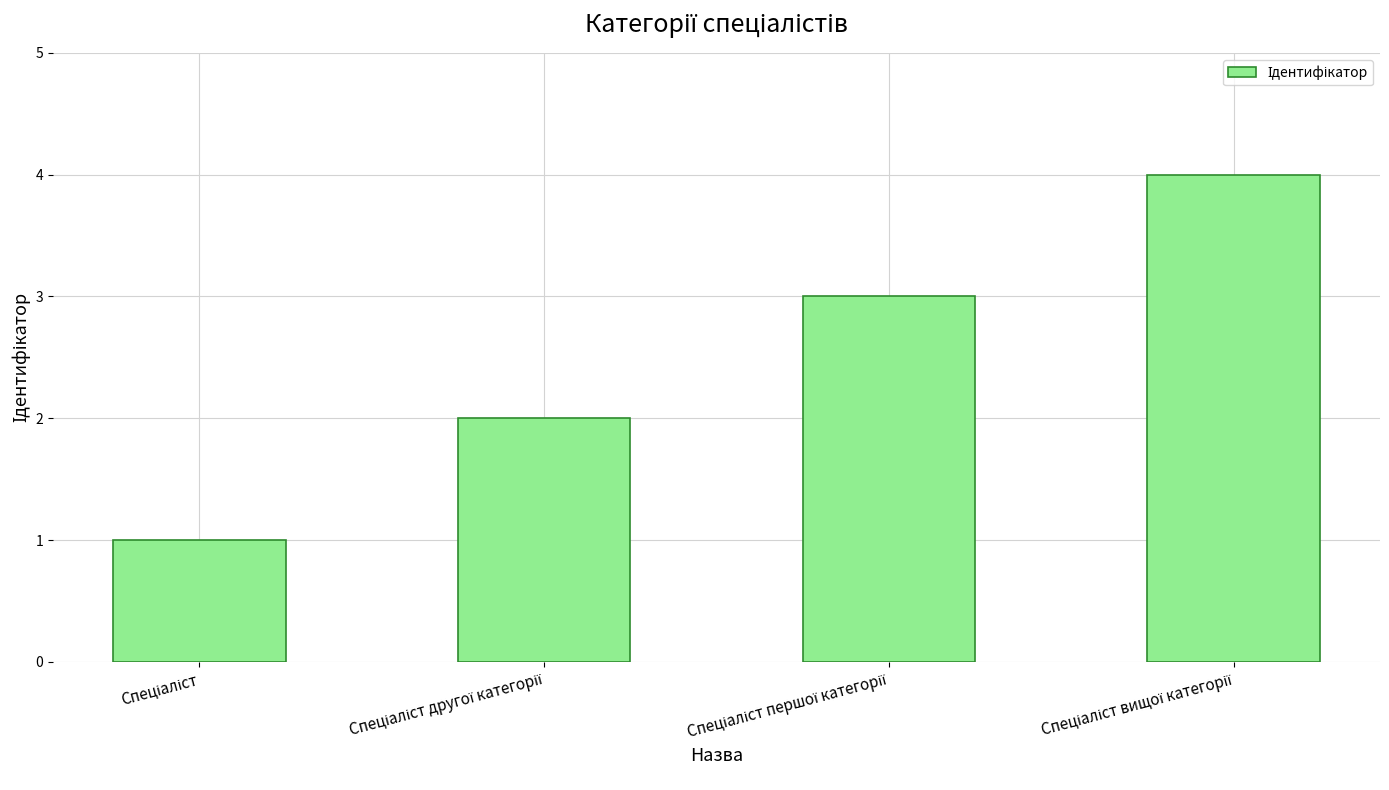

What is the difference between the maximum and minimum values?

3